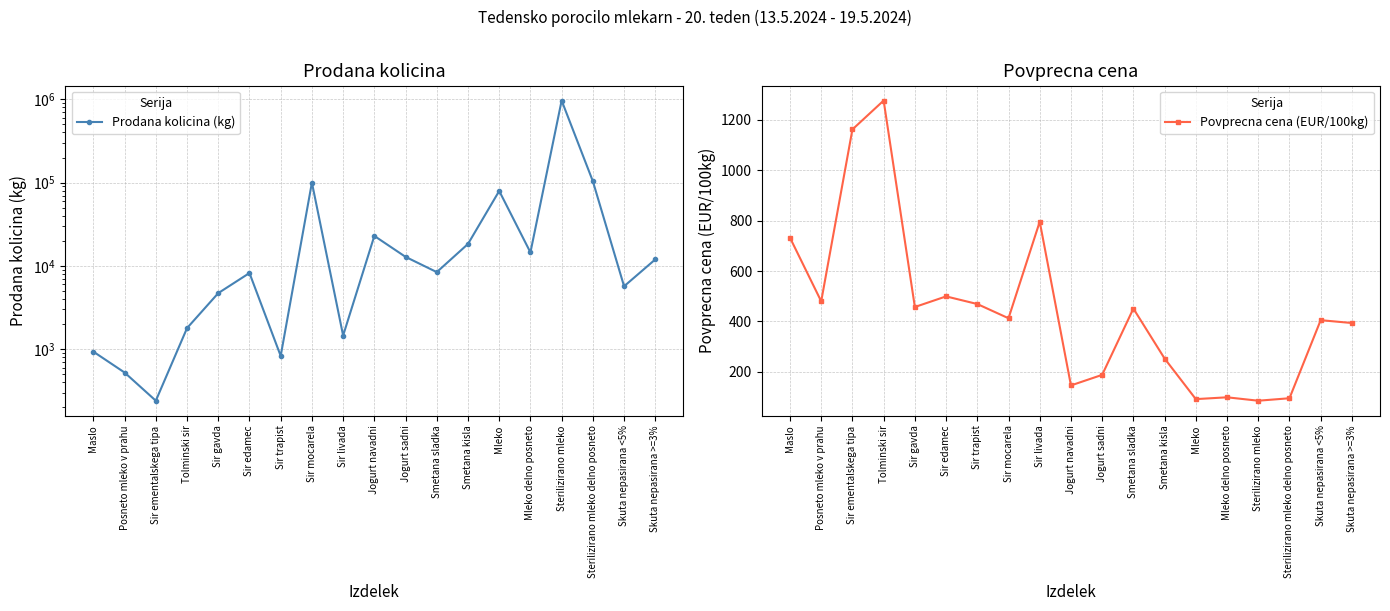

What is the label of the 18th point from the right?

Posneto mleko v prahu